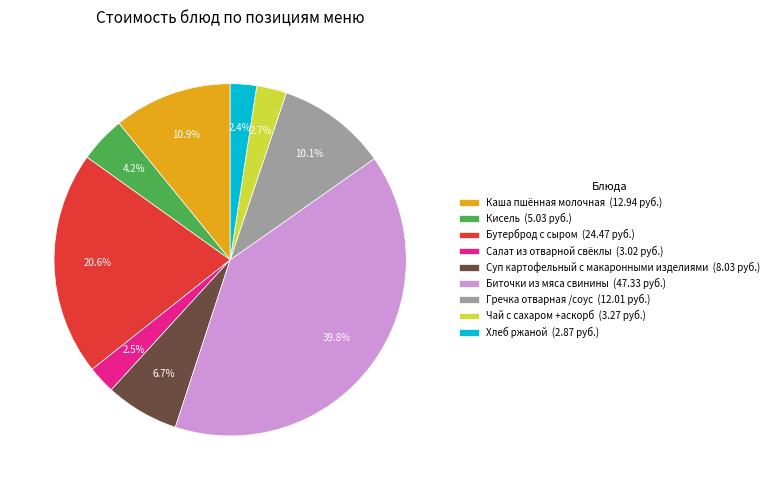

Does any single category account for the majority?

No